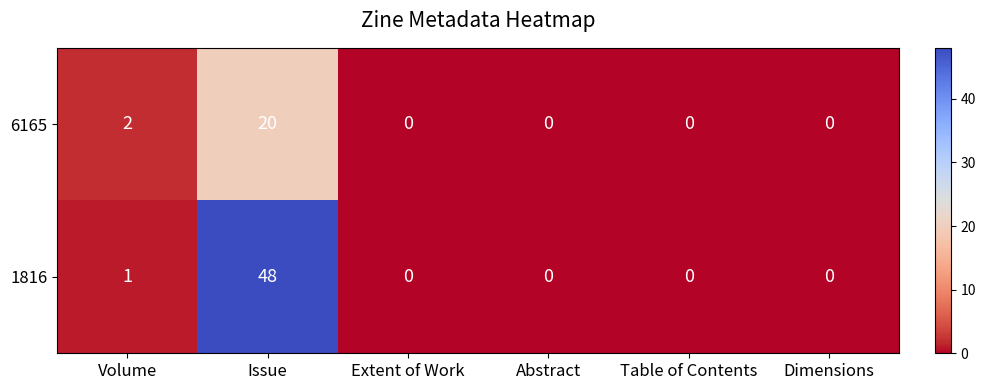

Reading left to right, list all the values displayed in this chart.

6165: Volume=2	Issue=20	Extent of Work=0	Abstract=0	Table of Contents=0	Dimensions=0
1816: Volume=1	Issue=48	Extent of Work=0	Abstract=0	Table of Contents=0	Dimensions=0